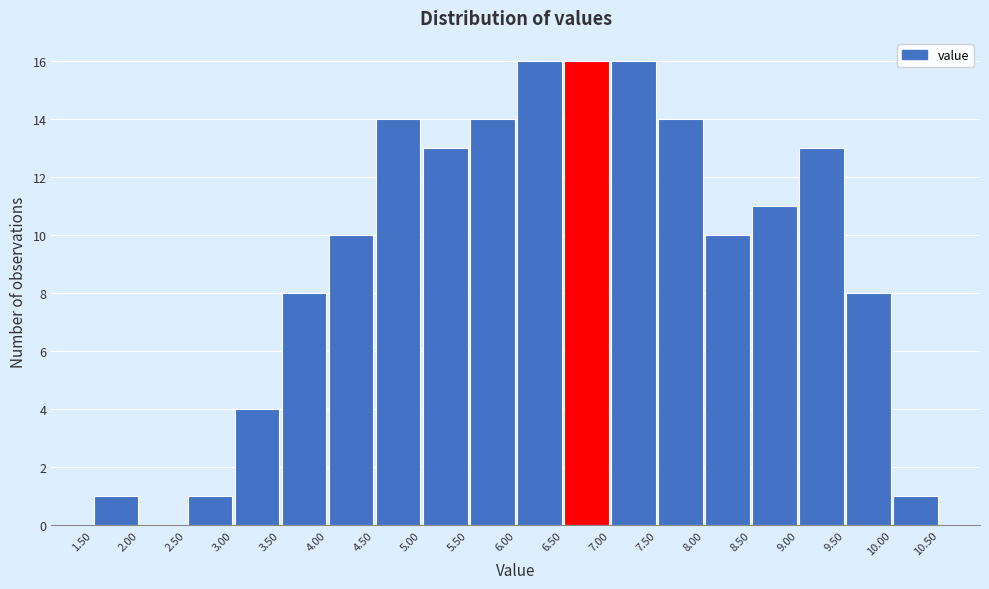

Reading left to right, transcribe this chart: for each bar, give the range it covers on the x-axis and its height. The values are not printed on the chart, so give them approximately, as read against the axis.

1.50 to 2.00: 1
2.00 to 2.50: 0
2.50 to 3.00: 1
3.00 to 3.50: 4
3.50 to 4.00: 8
4.00 to 4.50: 10
4.50 to 5.00: 14
5.00 to 5.50: 13
5.50 to 6.00: 14
6.00 to 6.50: 16
6.50 to 7.00: 16
7.00 to 7.50: 16
7.50 to 8.00: 14
8.00 to 8.50: 10
8.50 to 9.00: 11
9.00 to 9.50: 13
9.50 to 10.00: 8
10.00 to 10.50: 1